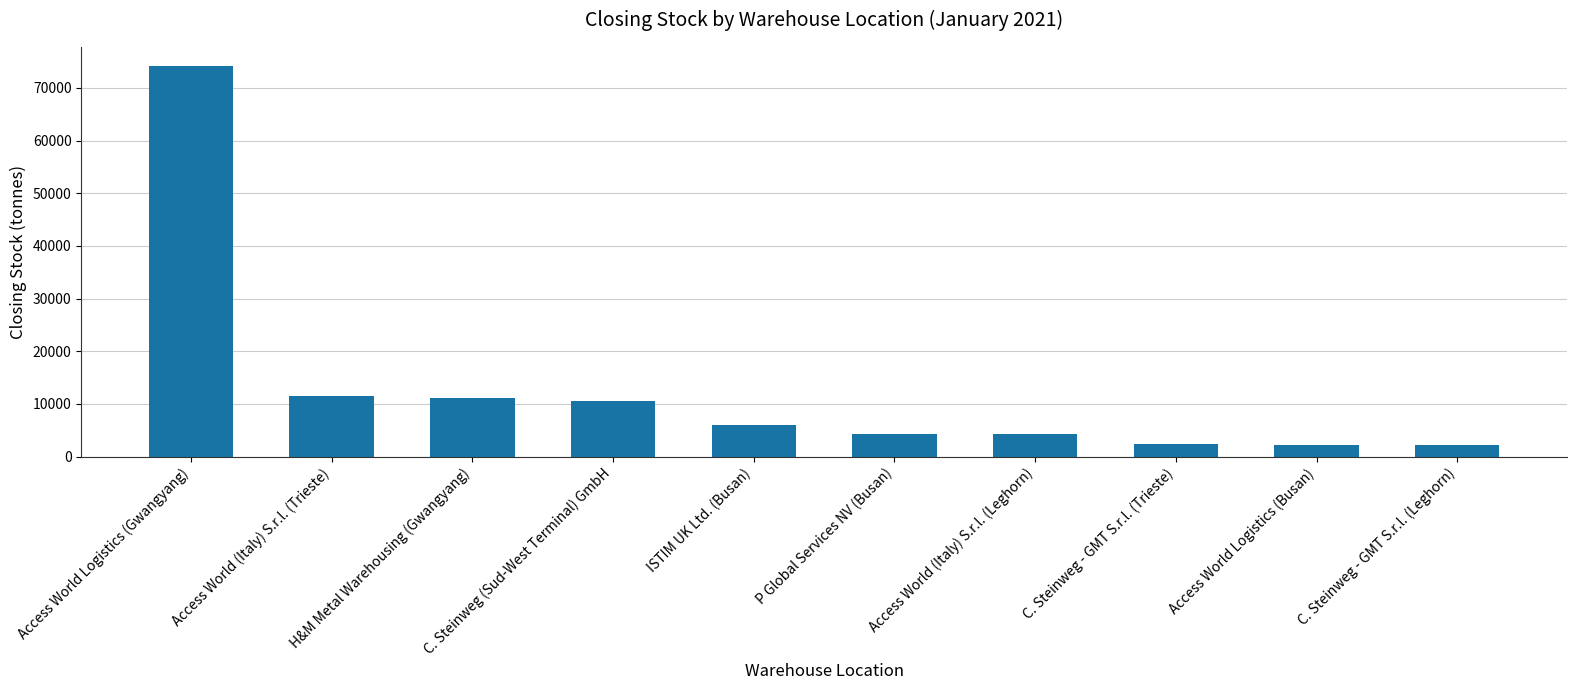

What is the label of the 2nd bar from the right?

Access World Logistics (Busan)